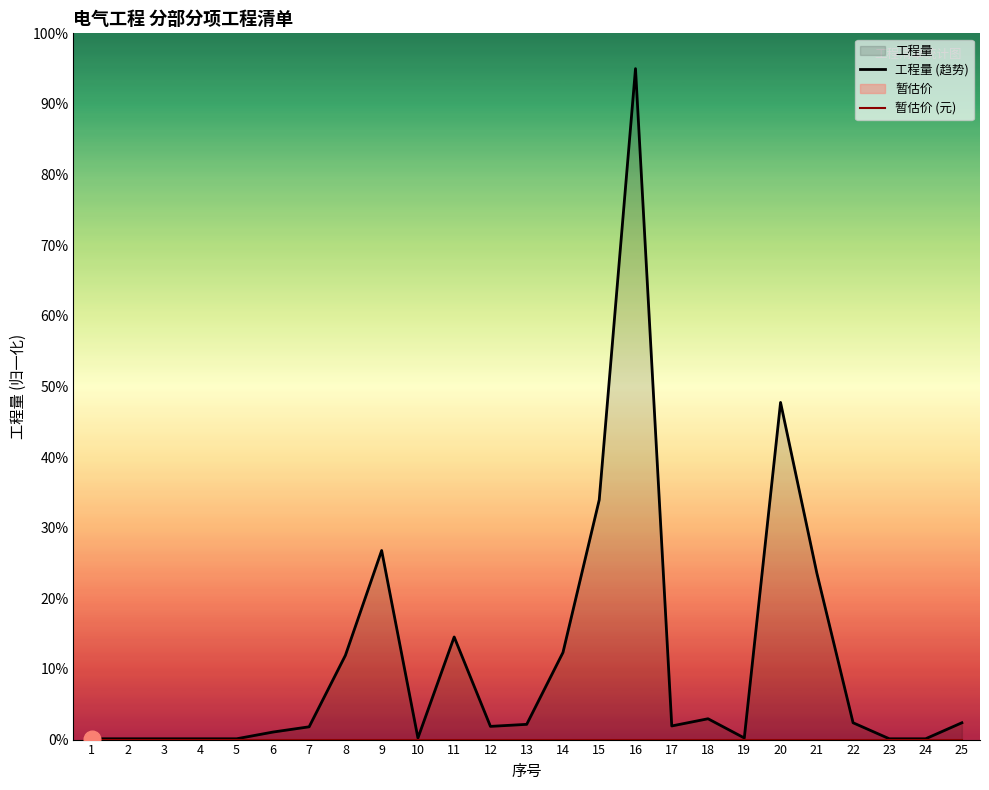

True or false: 工程量 (趋势) and 暂估价 (元) intersect in this chart.

False